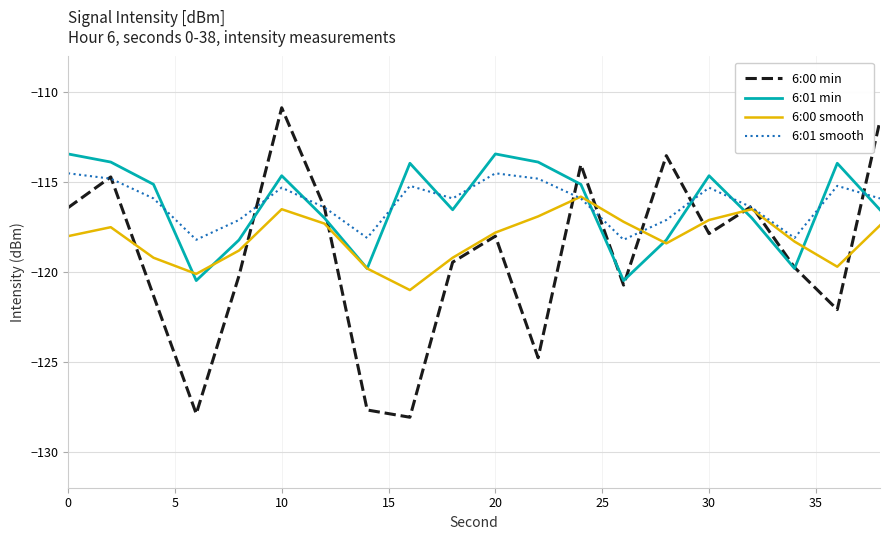

Rank the series by their maximum value, from highest to lowest.

6:00 min, 6:01 min, 6:01 smooth, 6:00 smooth